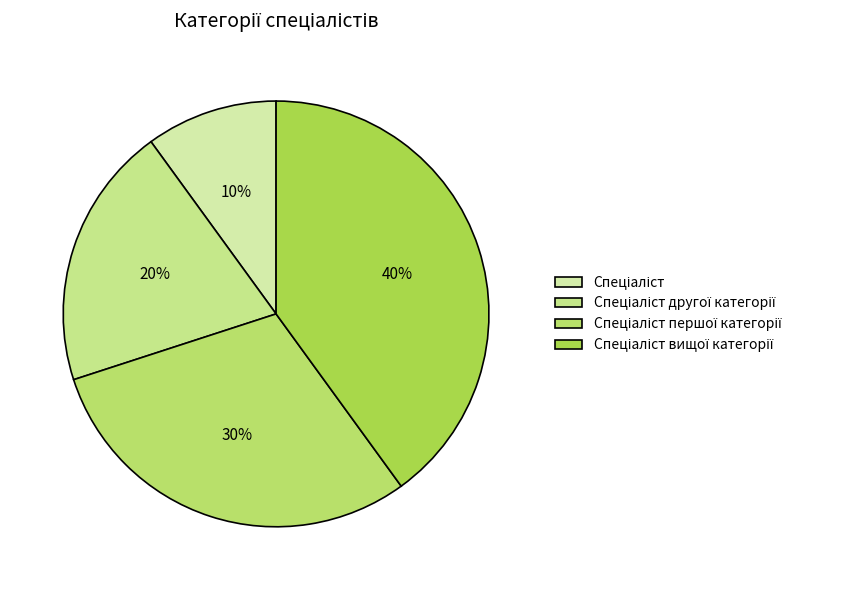

How many segments does this pie chart have?

4